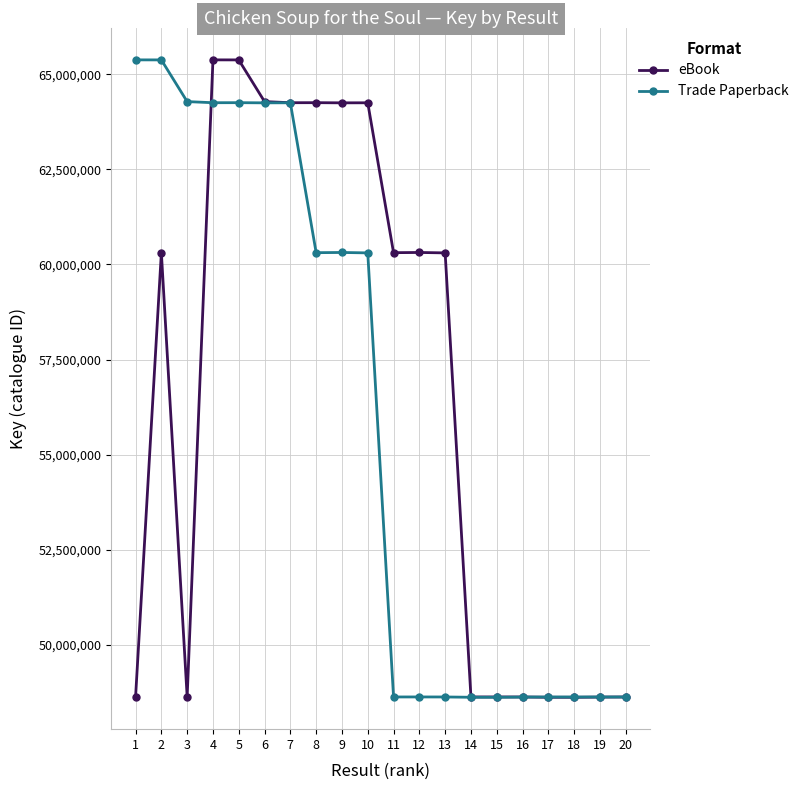

Does the chart have visible grid lines?

Yes